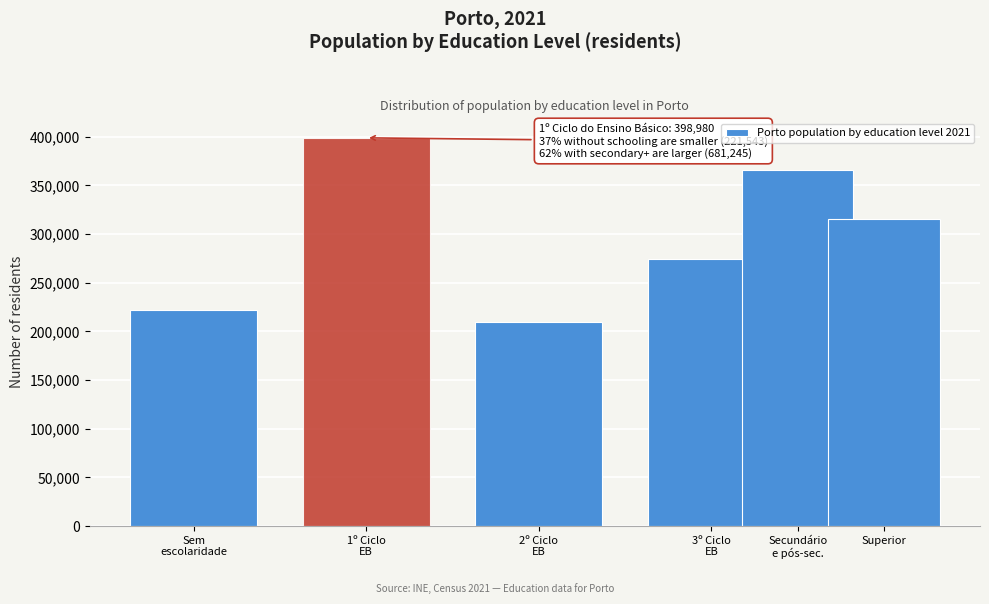

Reading right to left, extract all data points from this chart.

315055	366190	274453	209406	398980	221543